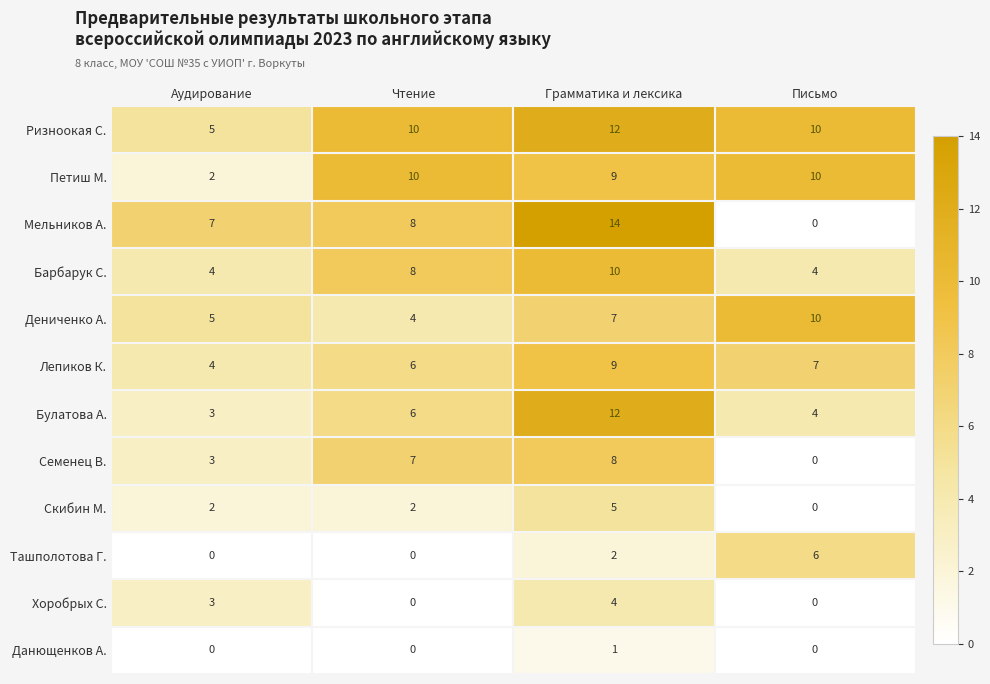

Which series has the largest total across all categories?

Ризноокая С.